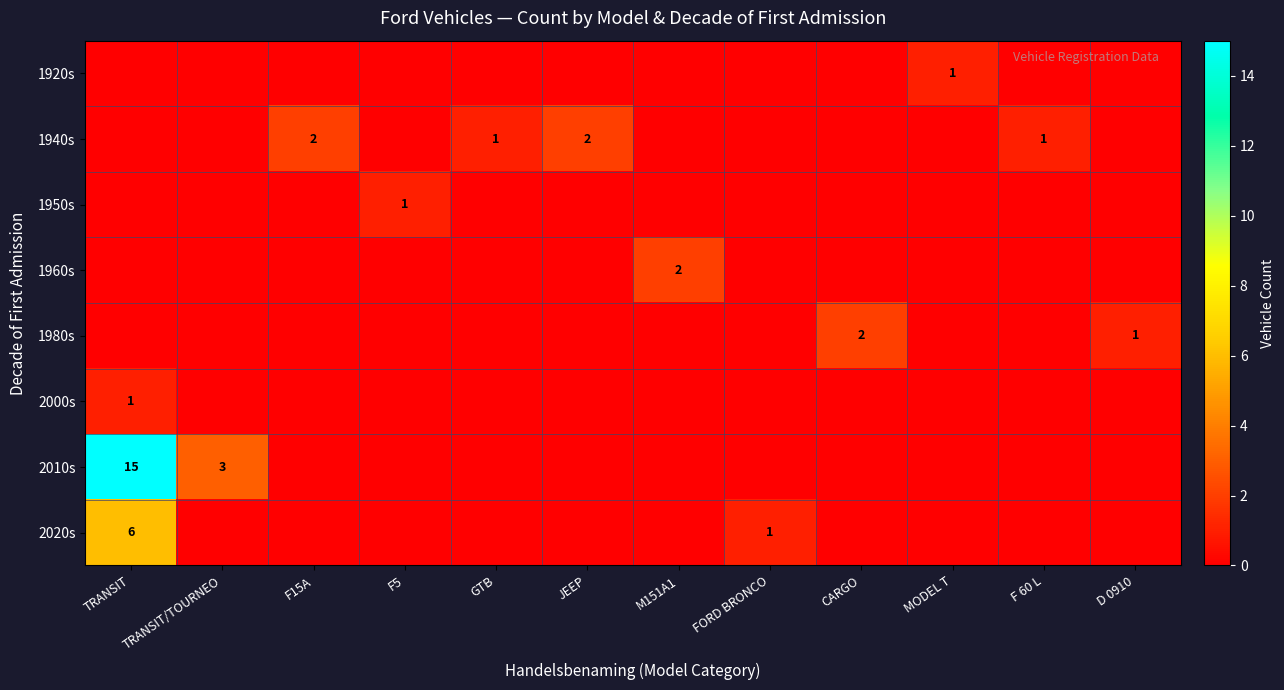

True or false: 2000s has a value of 0 at MODEL T.

True